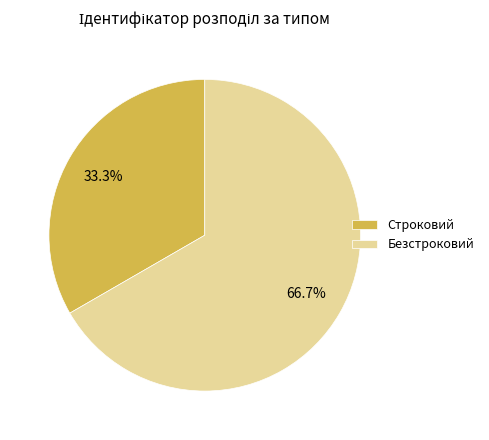

Which slice represents more than half of the pie?

Безстроковий